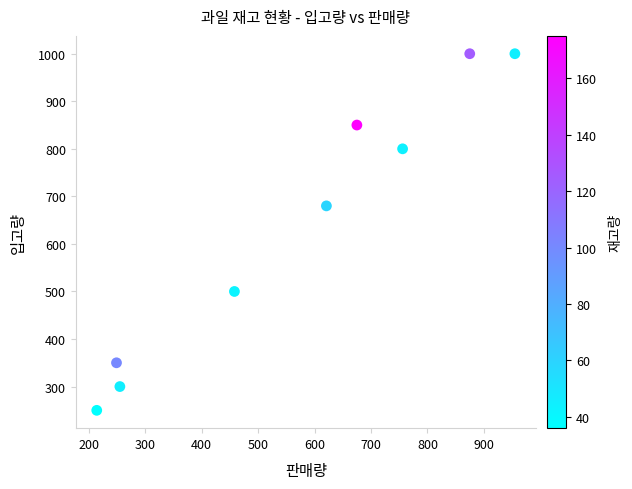

What is the range of X values (max minus min)?

741